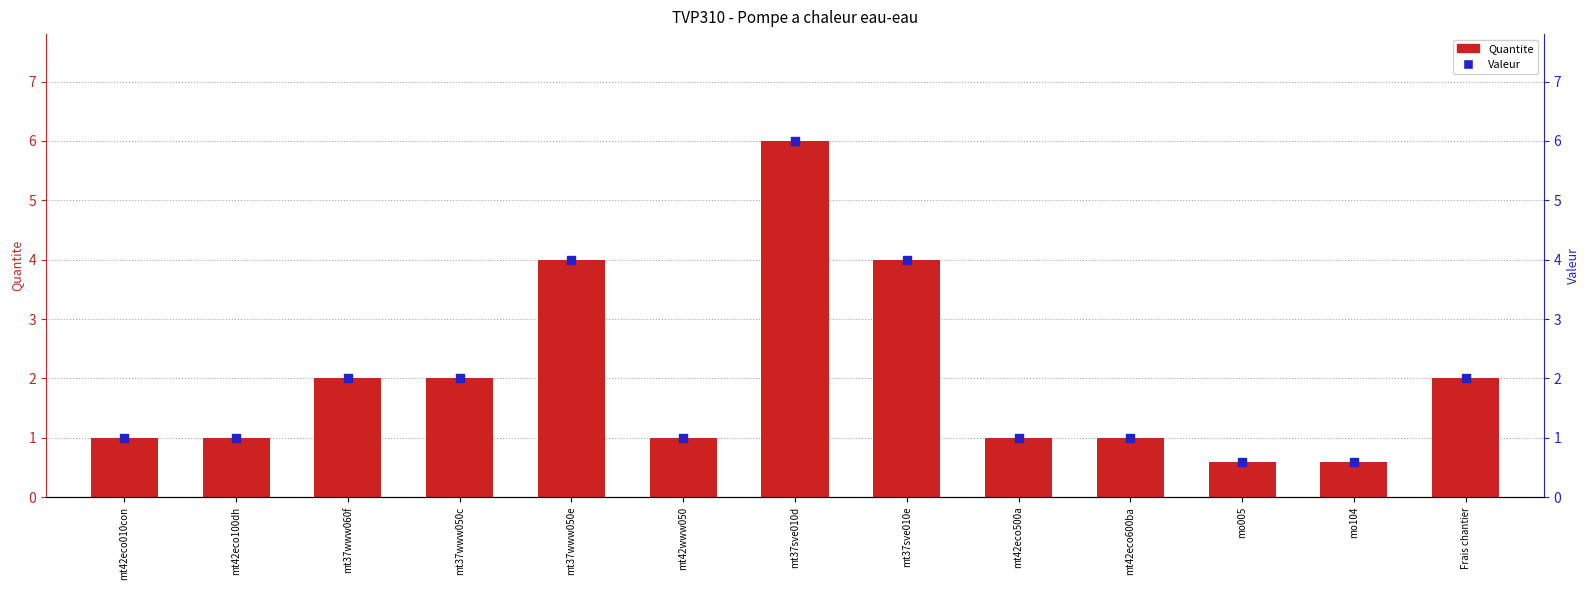

Which series has the widest spread of Y values?

Quantite